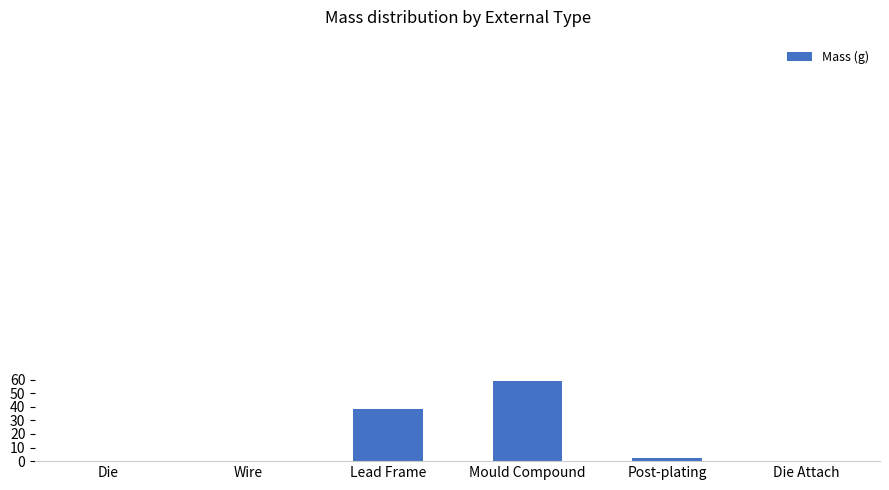

What is the ratio of the value at Mould Compound to the value at Lead Frame?

1.5